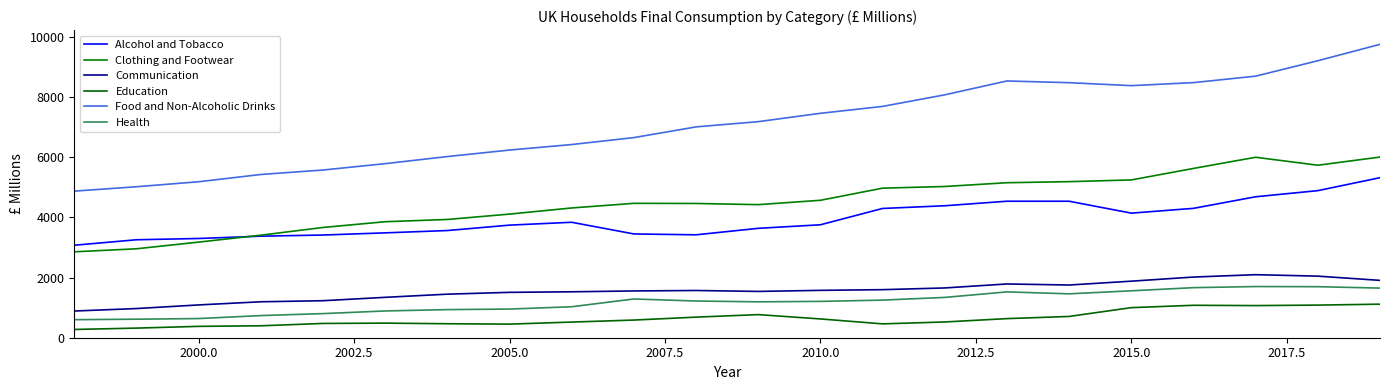

List the series in order of their peak value, lowest first.

Education, Health, Communication, Alcohol and Tobacco, Clothing and Footwear, Food and Non-Alcoholic Drinks